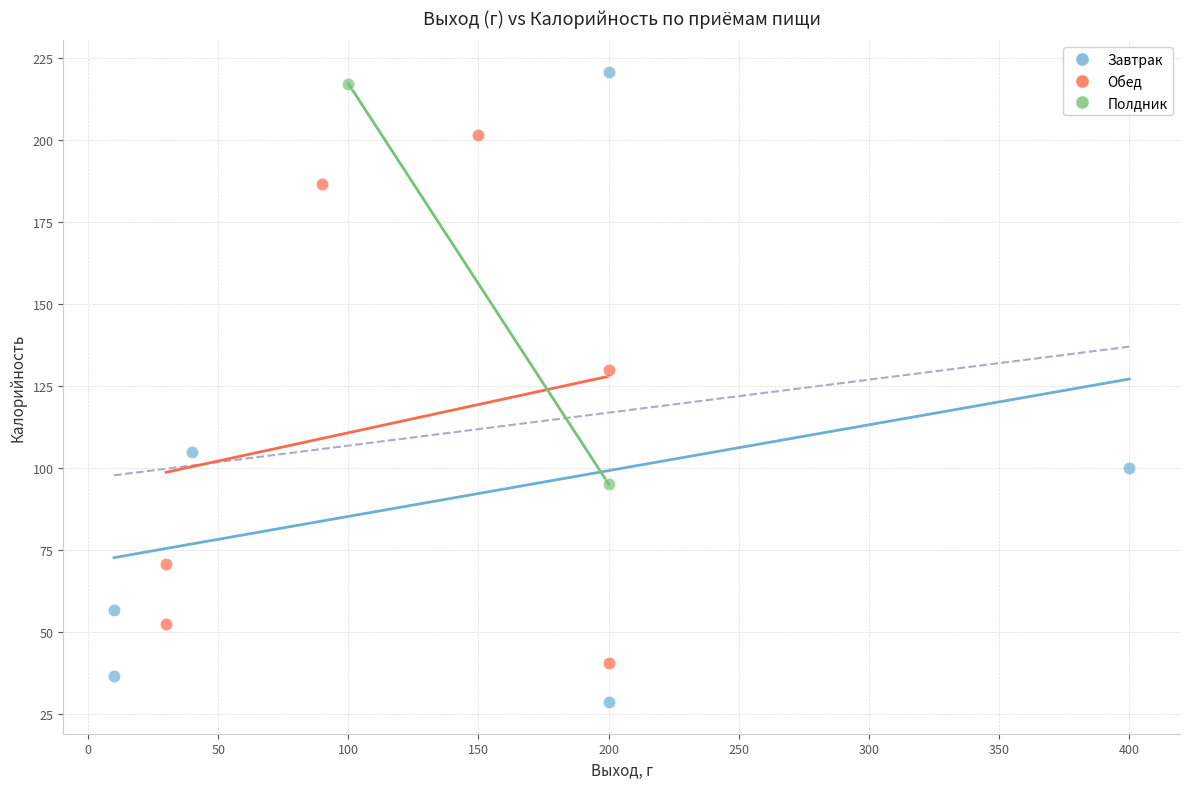

Which series contains the lowest Y value?

Завтрак